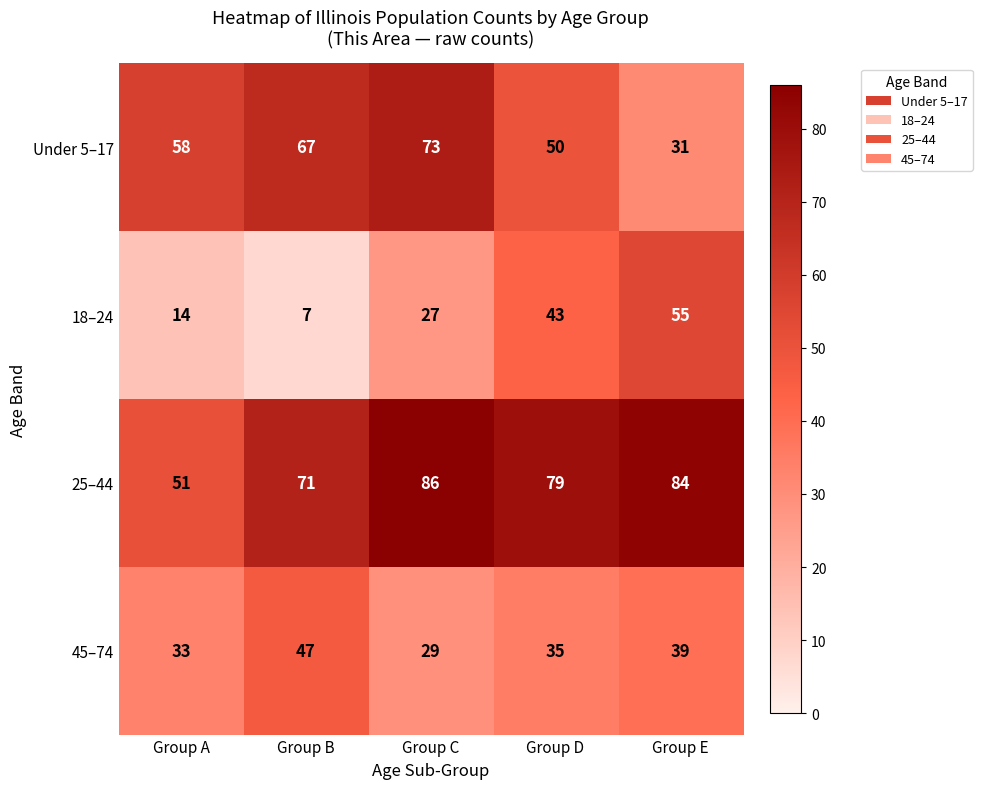

Rank the series at Group E from highest to lowest value.

25–44, 18–24, 45–74, Under 5–17